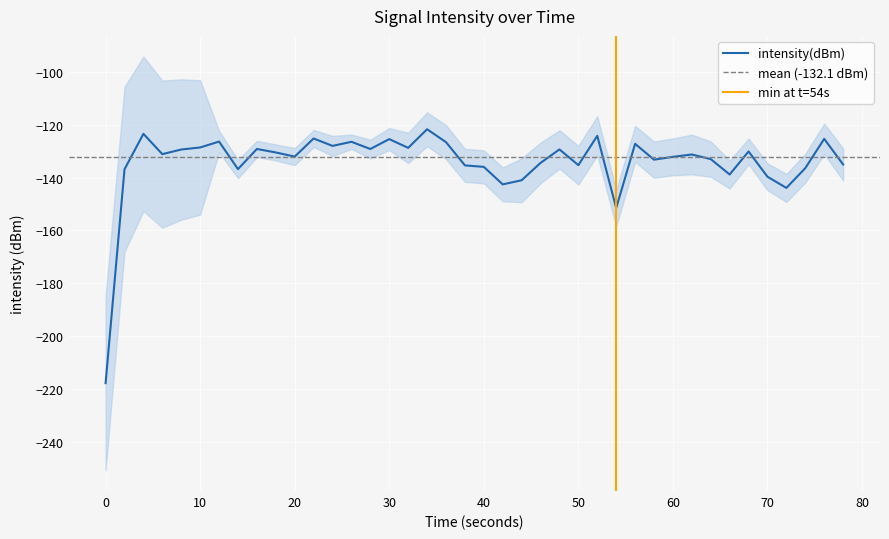

How many lines are shown in the chart?

1